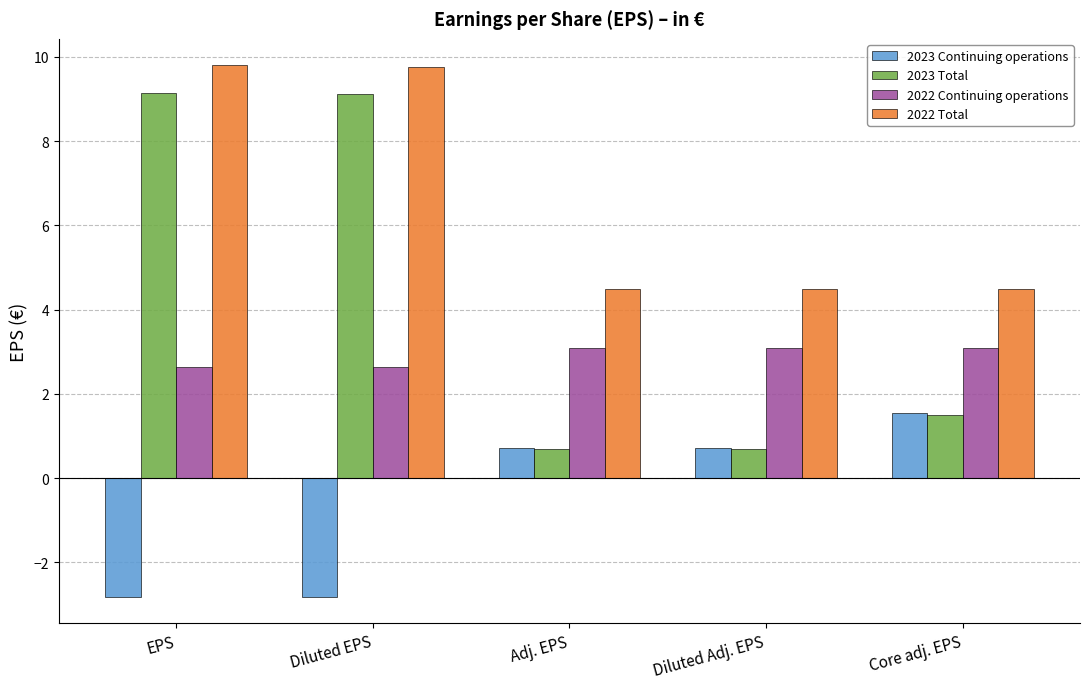

Reading left to right, transcribe all the data shown in this chart.

2023 Continuing operations: -2.8	-2.8	0.7	0.7	1.5
2023 Total: 9.1	9.1	0.7	0.7	1.5
2022 Continuing operations: 2.6	2.6	3.1	3.1	3.1
2022 Total: 9.8	9.8	4.5	4.5	4.5